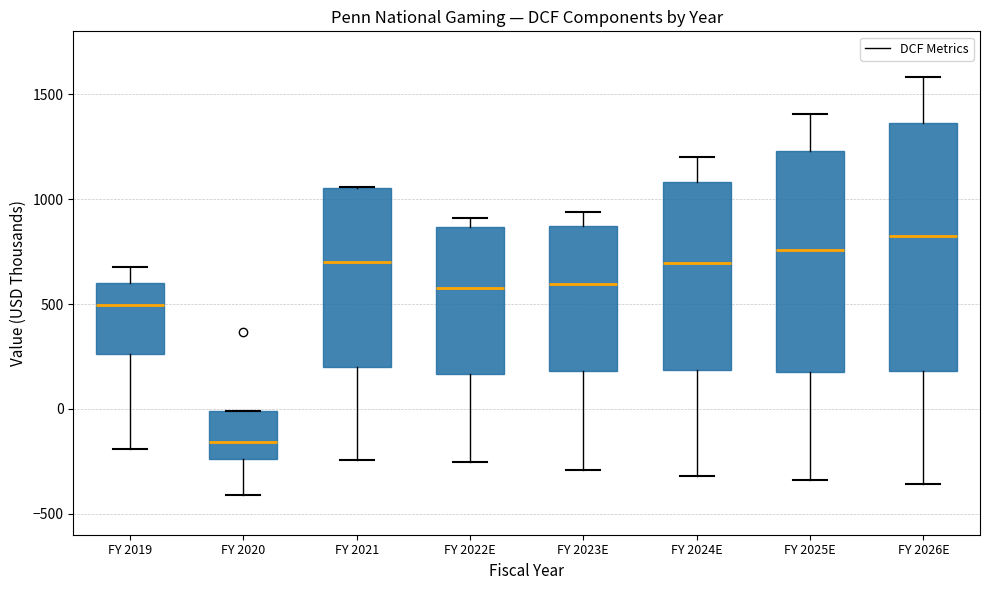

Reading left to right, transcribe this box plot: for each box, give where its median line is, the range the box spans, and where its two whiskers end, as read against the y-axis. The values are not printed on the chart, so give them approximately, as read against the axis.

FY 2019: median 500, box 250 to 600, whiskers -200 to 700
FY 2020: median -150, box -250 to 0, whiskers -400 to 0
FY 2021: median 700, box 200 to 1050, whiskers -250 to 1050
FY 2022E: median 600, box 150 to 850, whiskers -250 to 900
FY 2023E: median 600, box 200 to 850, whiskers -300 to 950
FY 2024E: median 700, box 200 to 1100, whiskers -300 to 1200
FY 2025E: median 750, box 200 to 1250, whiskers -350 to 1400
FY 2026E: median 800, box 200 to 1350, whiskers -350 to 1600